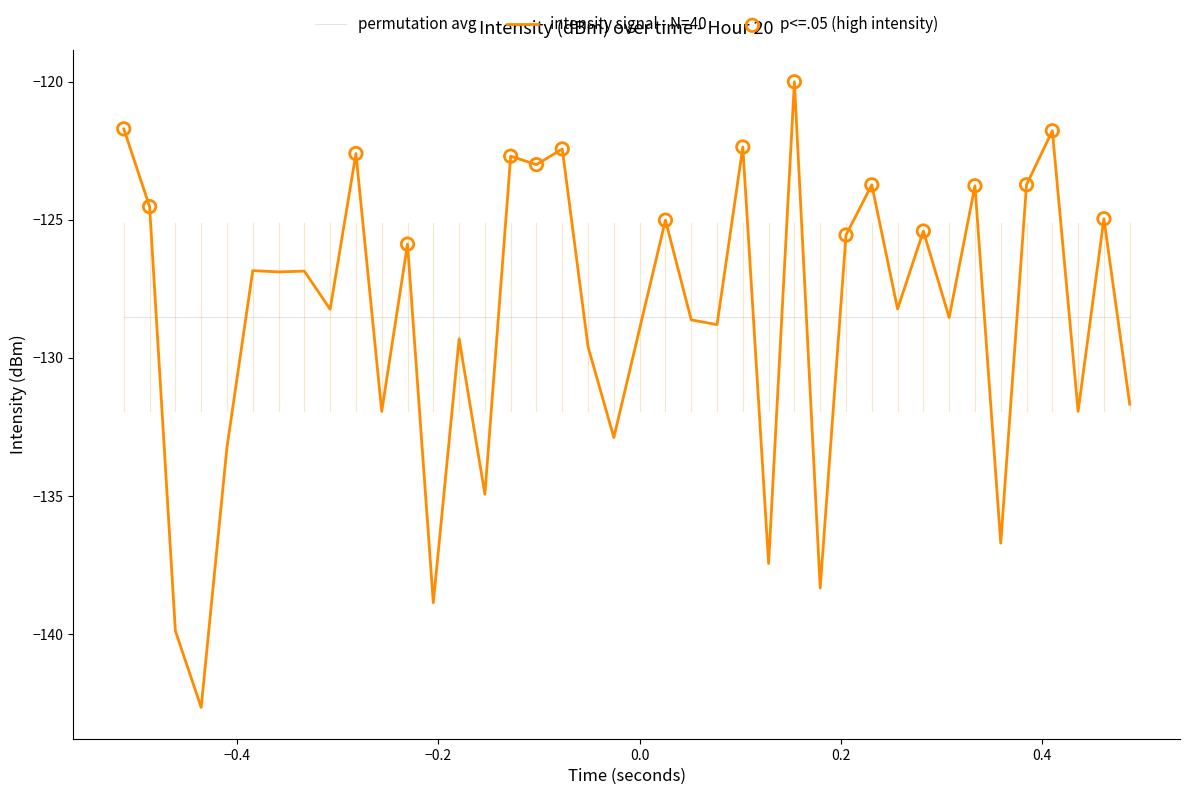

List the series in order of their peak value, lowest first.

permutation avg, intensity signal - N=40